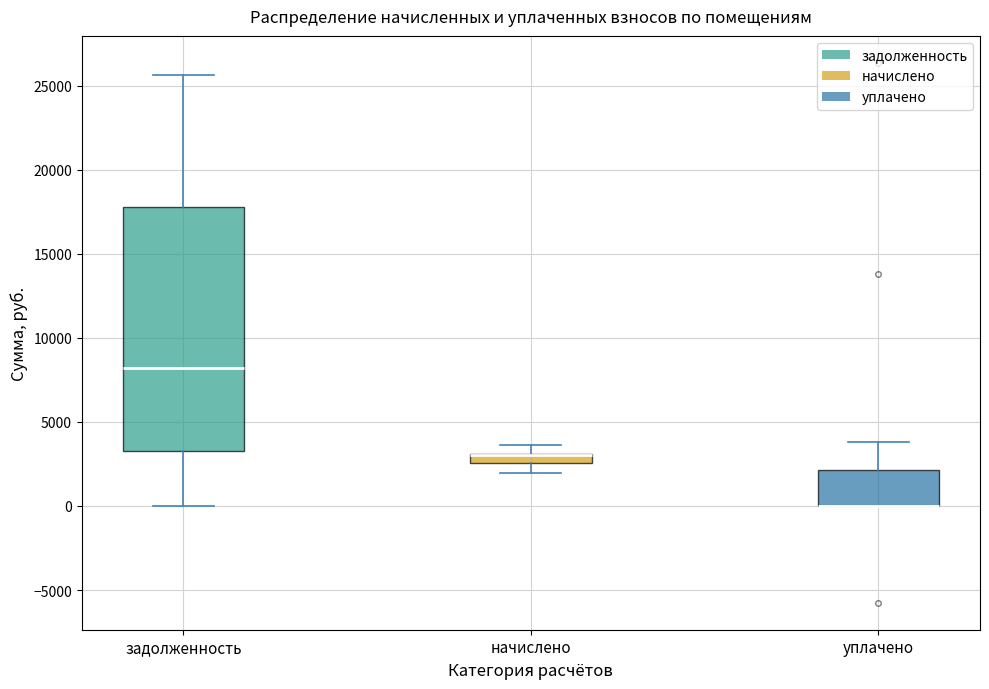

Which box is the tallest, from its lower edge to its upper edge?

задолженность